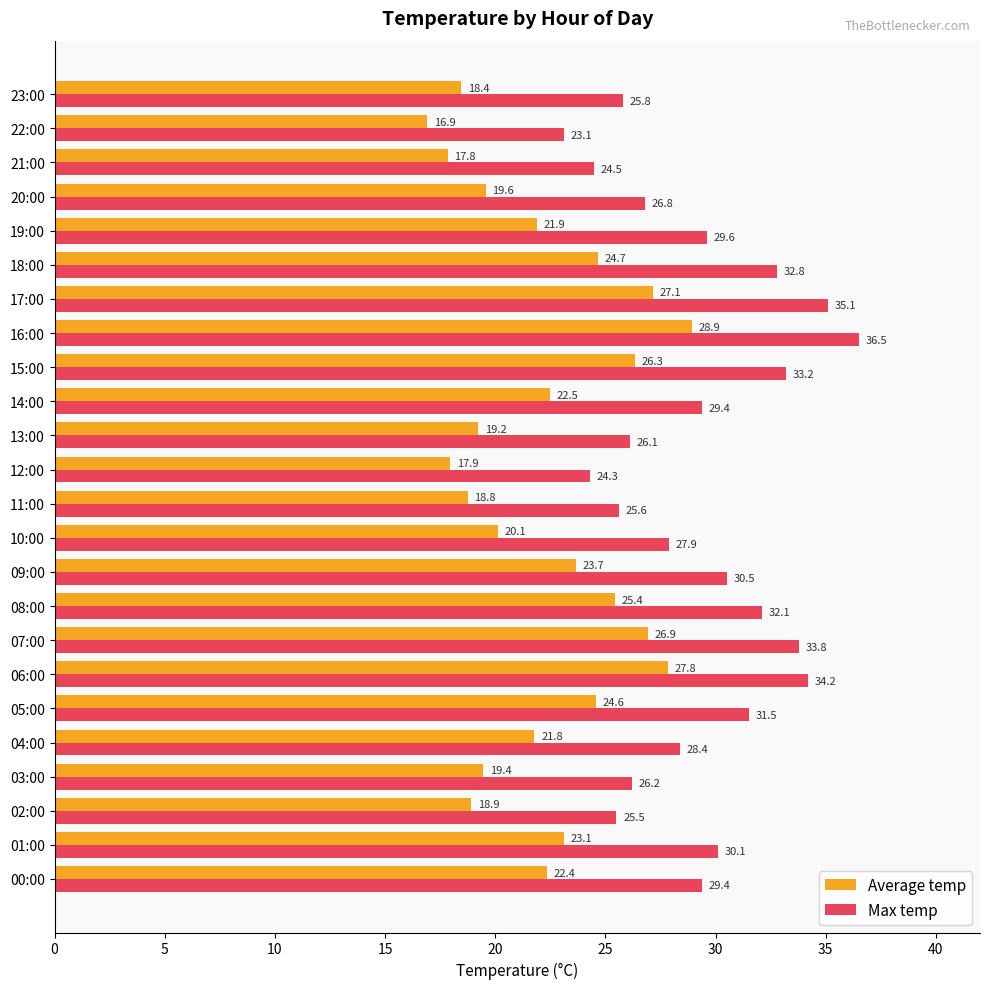

Which category has the lowest value in the Max temp series?

22:00